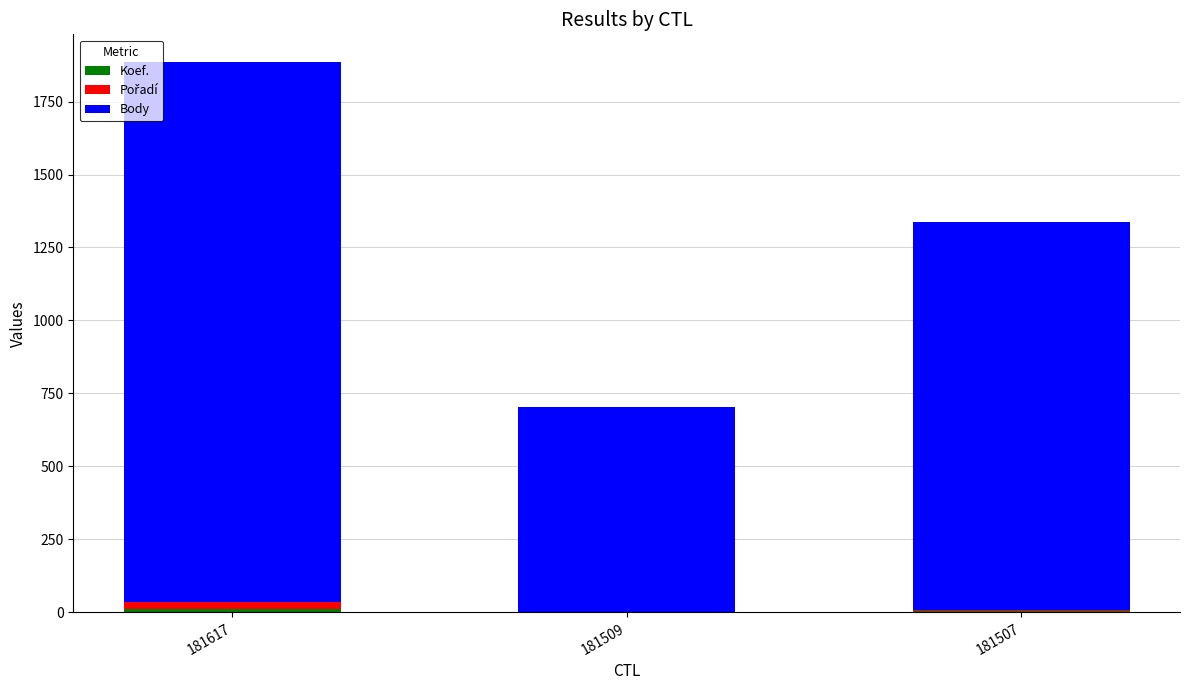

Are the bars grouped side by side (vs. stacked)?

No